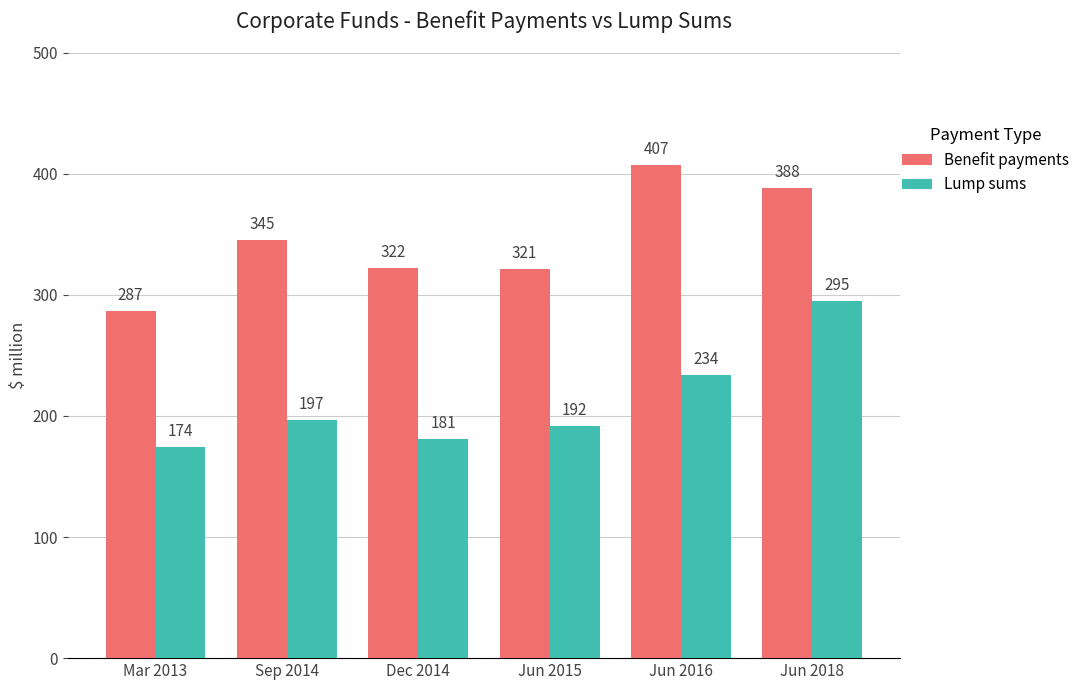

Reading left to right, transcribe all the data shown in this chart.

Benefit payments: Mar 2013=287	Sep 2014=345	Dec 2014=322	Jun 2015=321	Jun 2016=407	Jun 2018=388
Lump sums: Mar 2013=174	Sep 2014=197	Dec 2014=181	Jun 2015=192	Jun 2016=234	Jun 2018=295